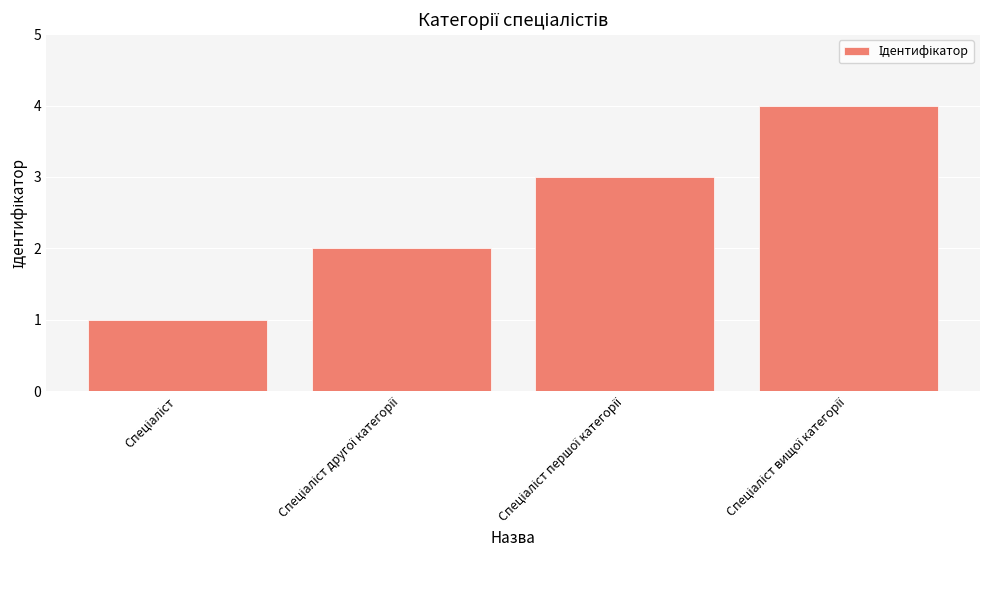

What is the difference between the second highest and minimum values?

2